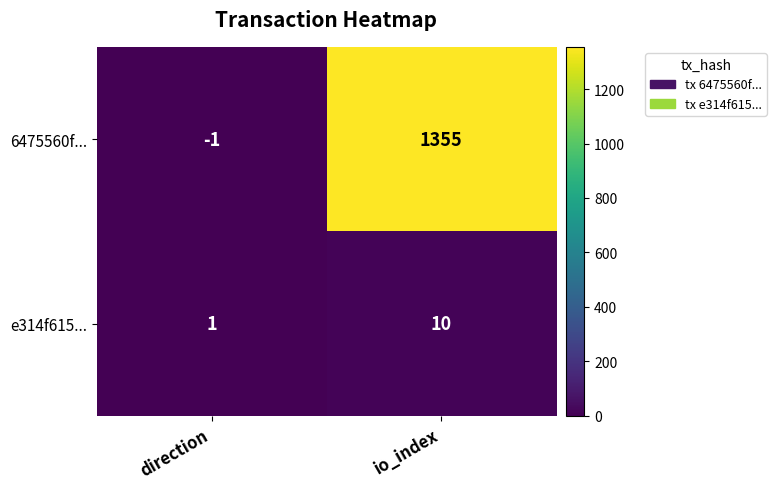

At which category is the sum across all series the highest?

io_index